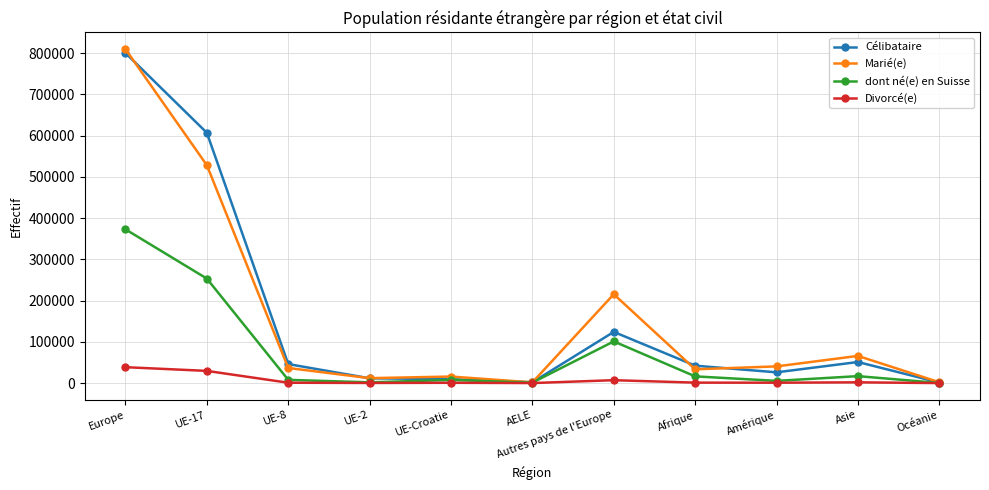

What are all the series names shown in the legend?

Célibataire, Marié(e), dont né(e) en Suisse, Divorcé(e)